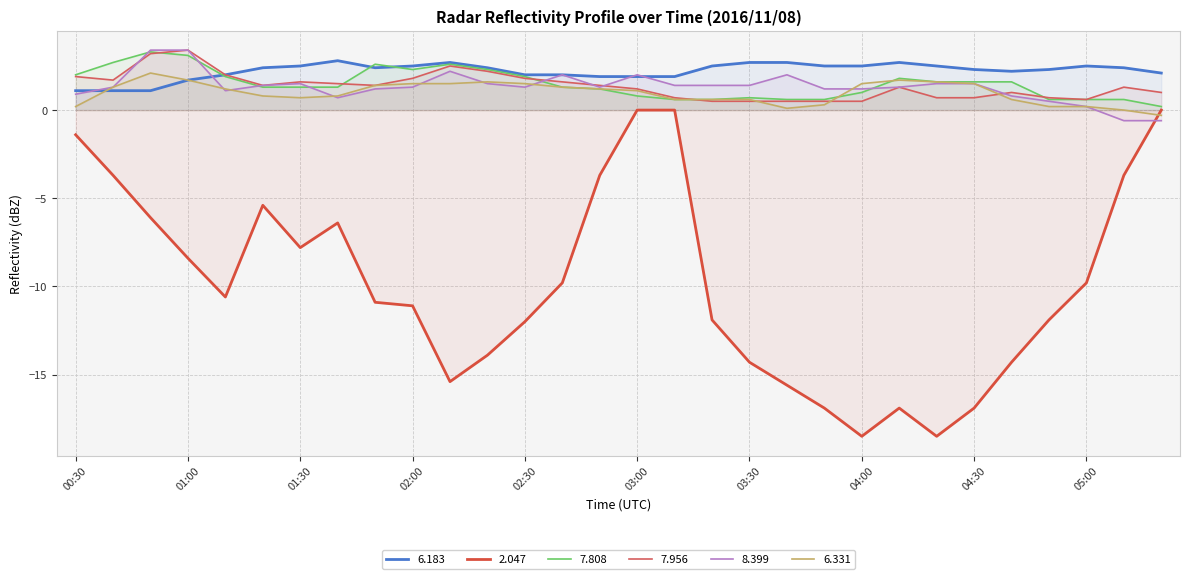

What are all the series names shown in the legend?

6.183, 2.047, 7.808, 7.956, 8.399, 6.331